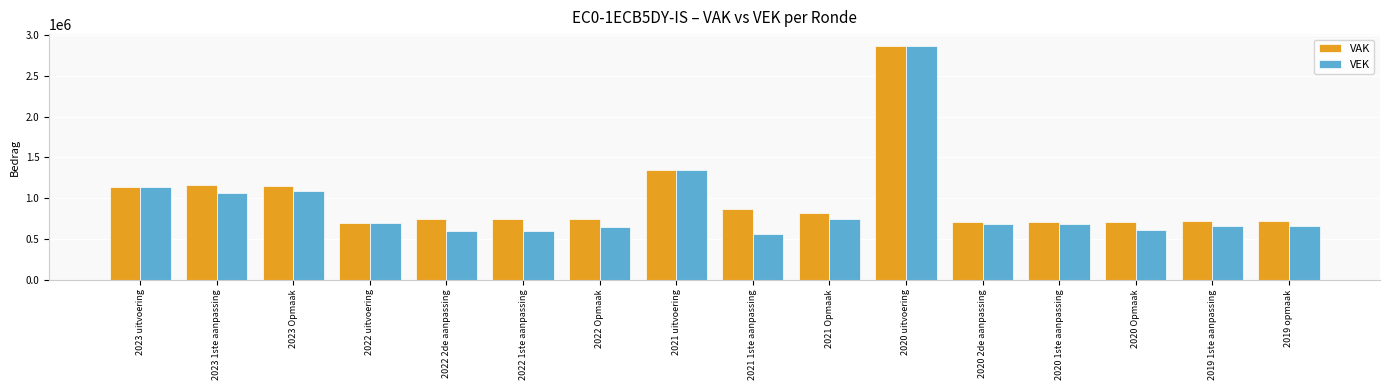

Count the number of data series in this chart.

2